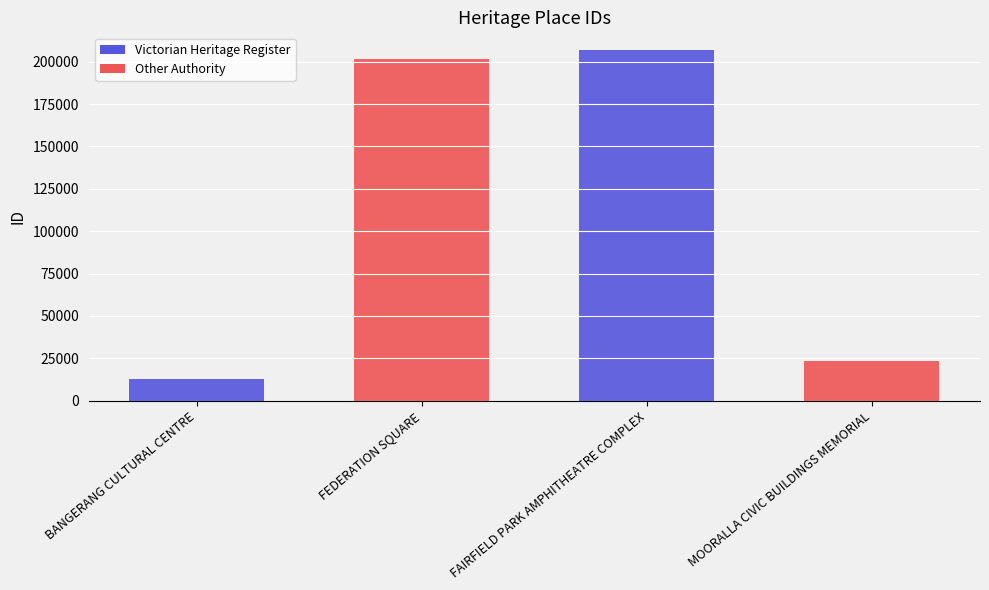

Read the value at FEDERATION SQUARE.

201519